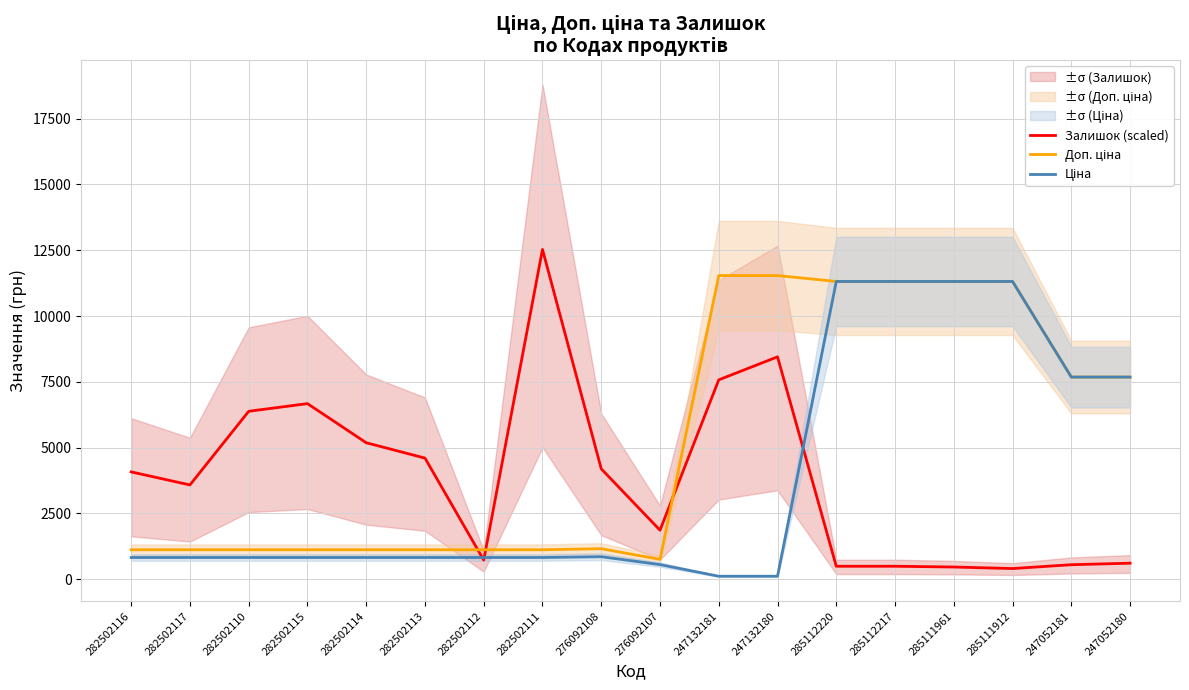

What is the label of the 16th point from the right?

282502110